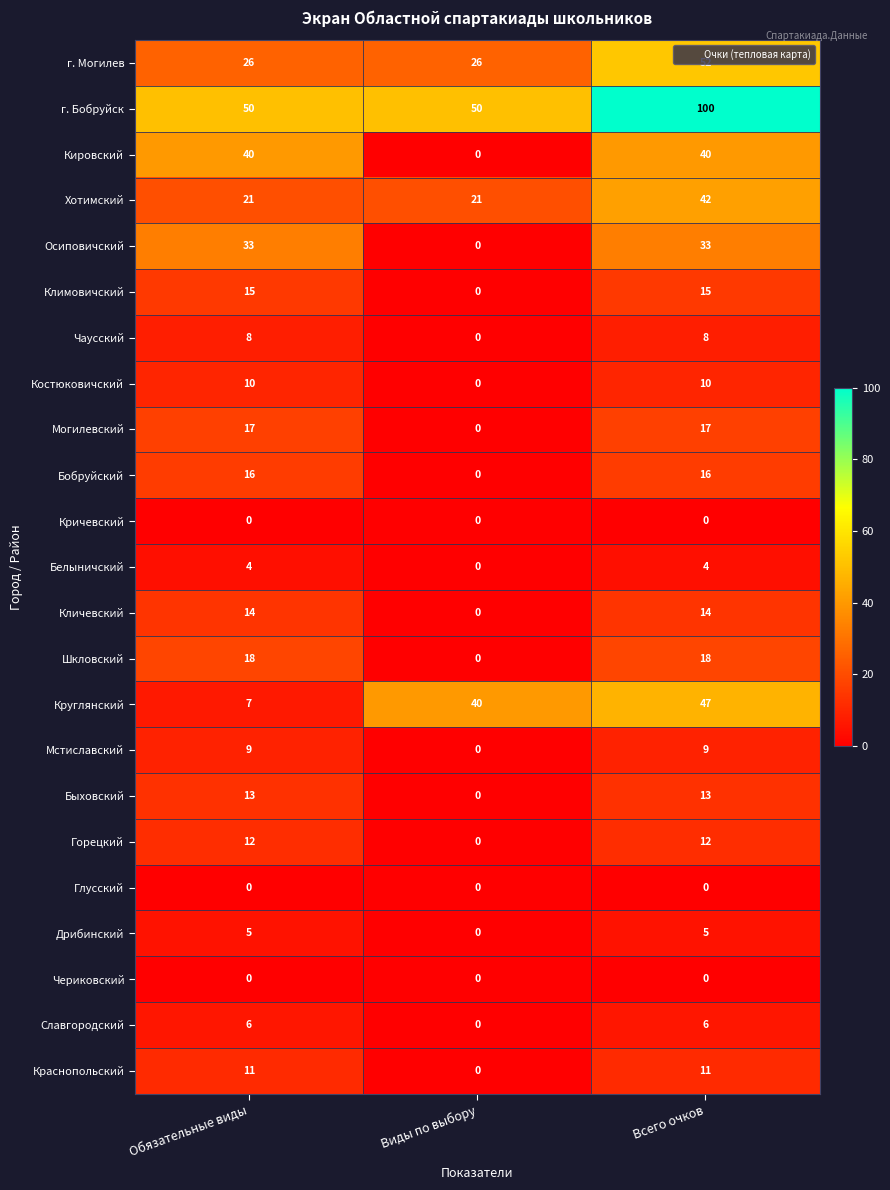

What is the maximum value shown in the chart?

100